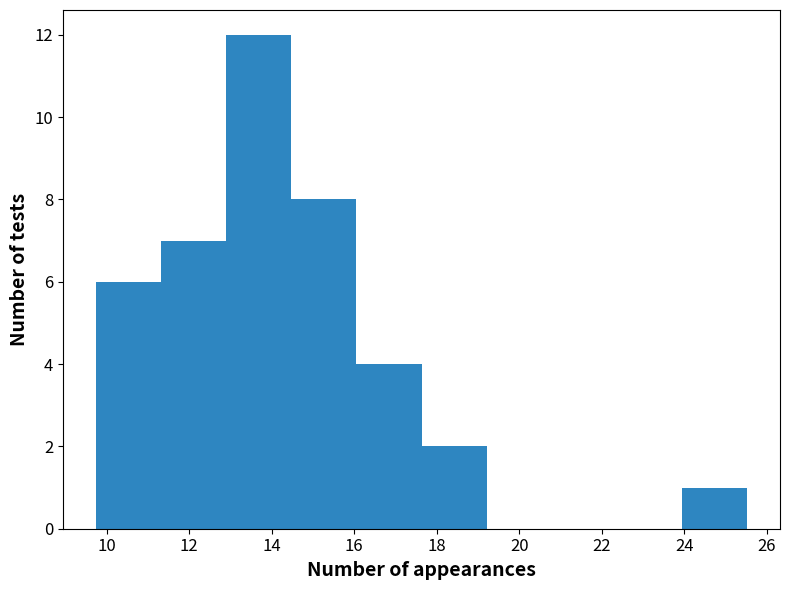

What is the height of the bar covering 9.8 to 11.4 on the x-axis? Neither the bar edges nor the heights are printed on the chart, so give them approximately, as read against the axes.

6